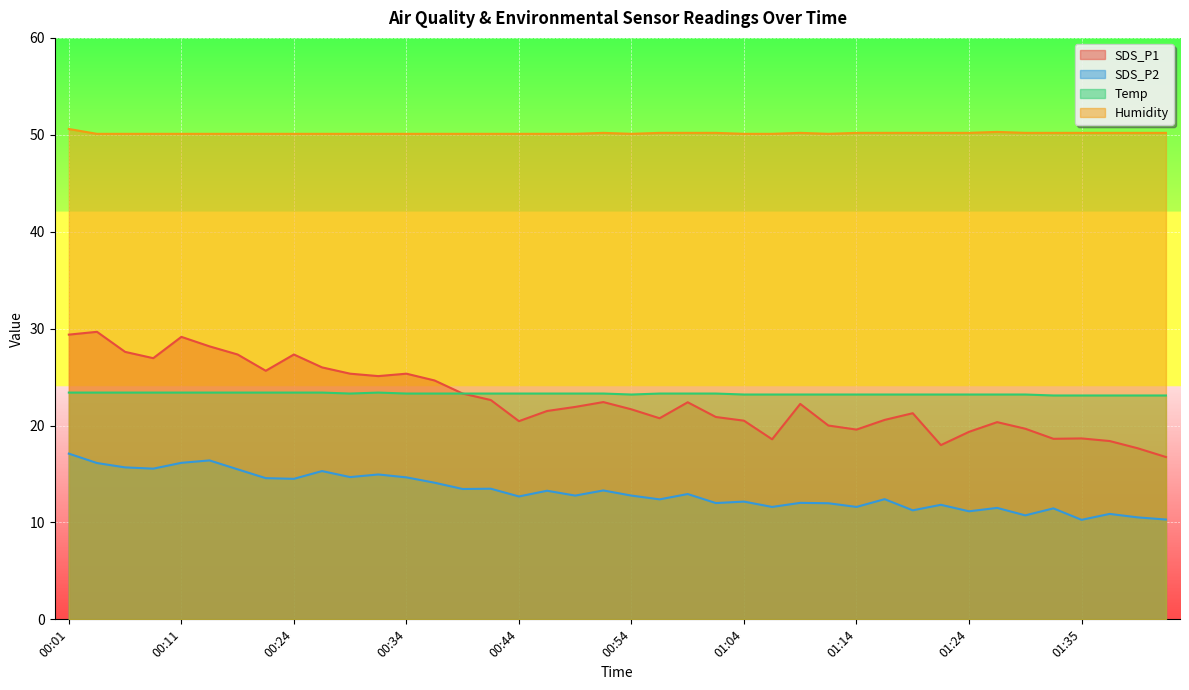

Reading right to left, list all the values displayed in this chart.

SDS_P1: 16.8	17.6	18.4	18.7	18.6	19.7	20.4	19.4	18.0	21.3	20.6	19.6	20.0	22.2	18.6	20.5	20.9	22.4	20.8	21.7	22.4	21.9	21.5	20.4	22.6	23.3	24.6	25.4	25.1	25.4	26.0	27.3	25.6	27.3	28.2	29.1	26.9	27.6	29.7	29.4
SDS_P2: 10.3	10.5	10.9	10.3	11.4	10.7	11.5	11.2	11.8	11.2	12.4	11.6	12.0	12.0	11.6	12.2	12.0	12.9	12.4	12.8	13.3	12.8	13.3	12.7	13.5	13.4	14.1	14.7	14.9	14.7	15.3	14.5	14.6	15.5	16.4	16.1	15.6	15.7	16.1	17.1
Temp: 23.1	23.1	23.1	23.1	23.1	23.2	23.2	23.2	23.2	23.2	23.2	23.2	23.2	23.2	23.2	23.2	23.3	23.3	23.3	23.2	23.3	23.3	23.3	23.3	23.3	23.3	23.3	23.3	23.4	23.3	23.4	23.4	23.4	23.4	23.4	23.4	23.4	23.4	23.4	23.4
Humidity: 50.2	50.2	50.2	50.2	50.2	50.2	50.3	50.2	50.2	50.2	50.2	50.2	50.1	50.2	50.1	50.1	50.2	50.2	50.2	50.1	50.2	50.1	50.1	50.1	50.1	50.1	50.1	50.1	50.1	50.1	50.1	50.1	50.1	50.1	50.1	50.1	50.1	50.1	50.1	50.6